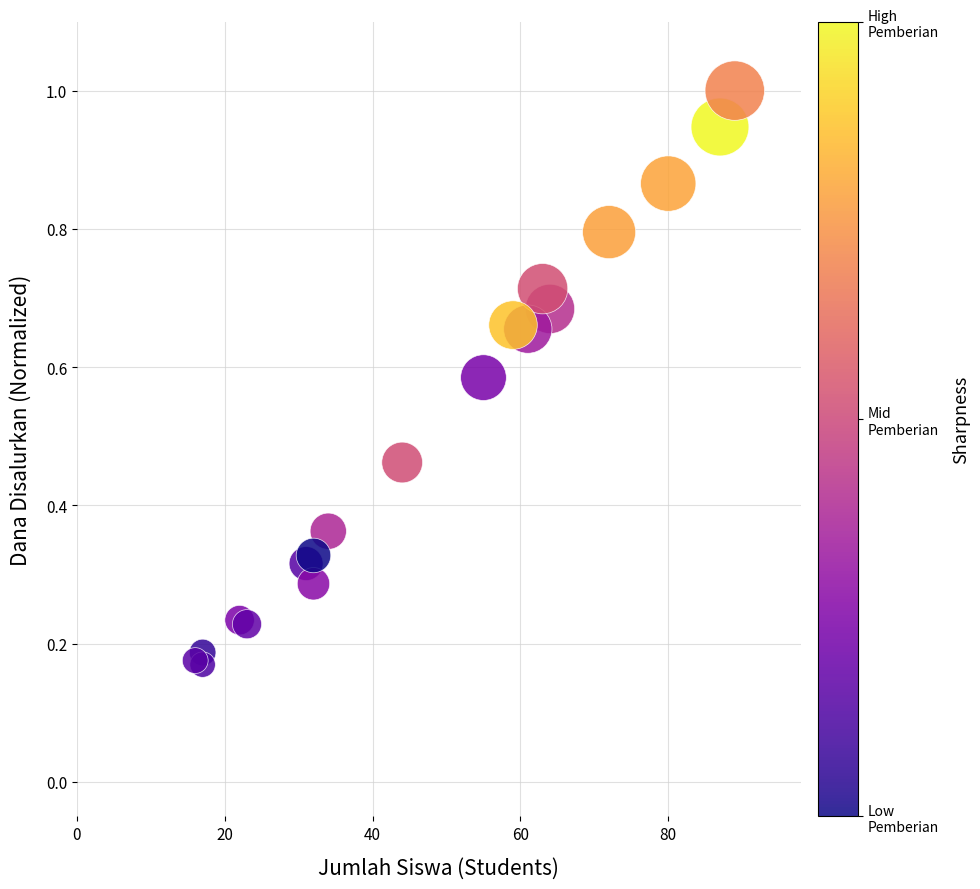

What is the range of Y values (max minus min)?

0.8